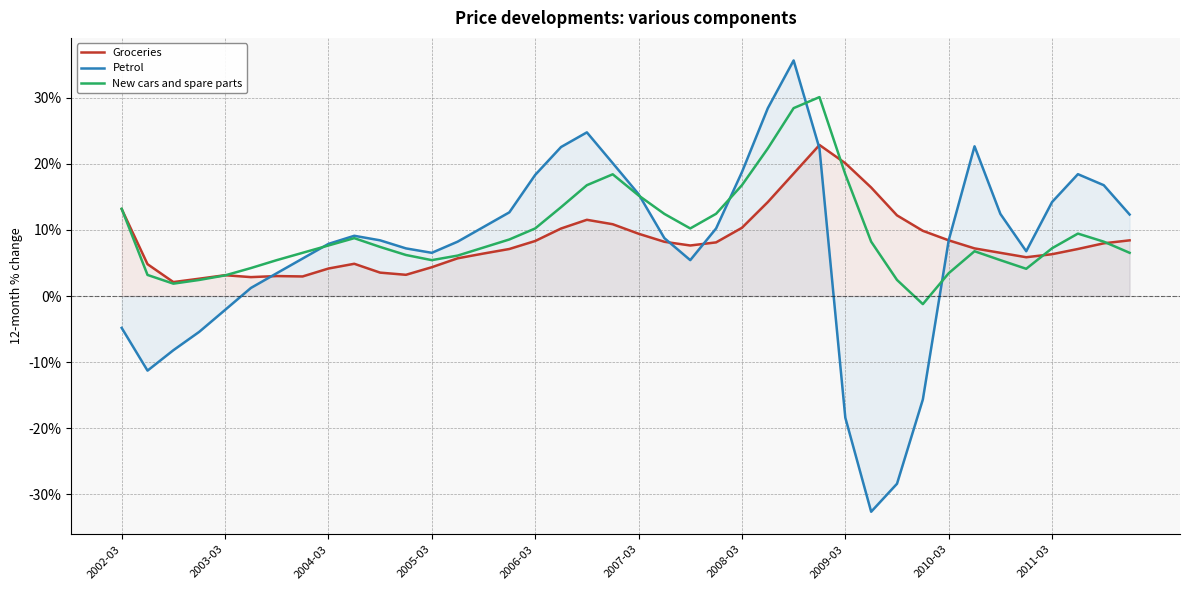

Which series has the largest range (max minus min)?

Petrol